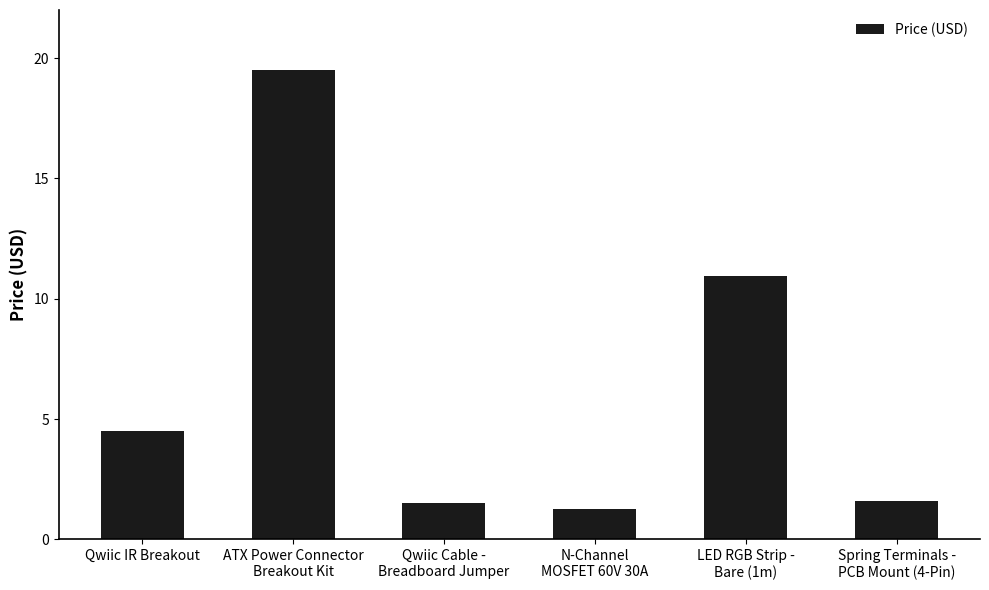

Approximately how many times larger is the value at ATX Power Connector
Breakout Kit compared to Qwiic Cable -
Breadboard Jumper?

13.0